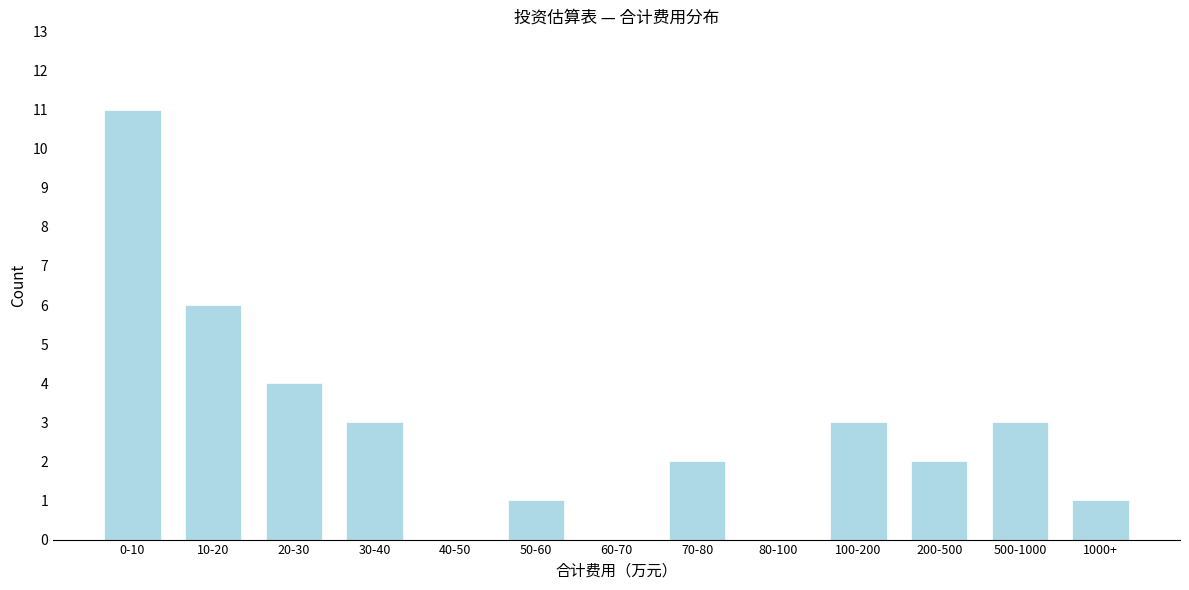

Reading left to right, list all the values displayed in this chart.

0-10=11	10-20=6	20-30=4	30-40=3	40-50=0	50-60=1	60-70=0	70-80=2	80-100=0	100-200=3	200-500=2	500-1000=3	1000+=1